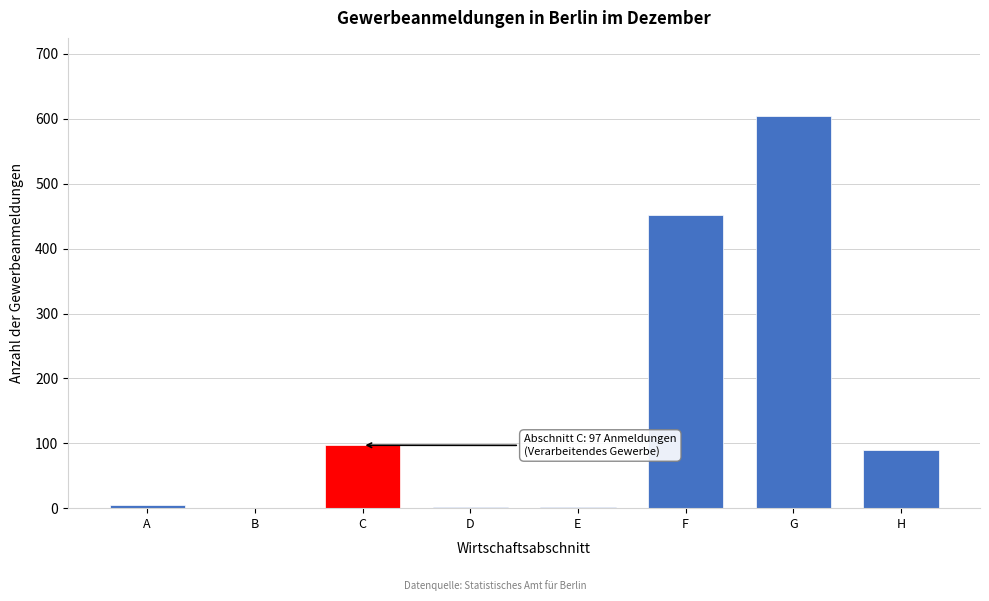

Which has a higher value, C or G?

G